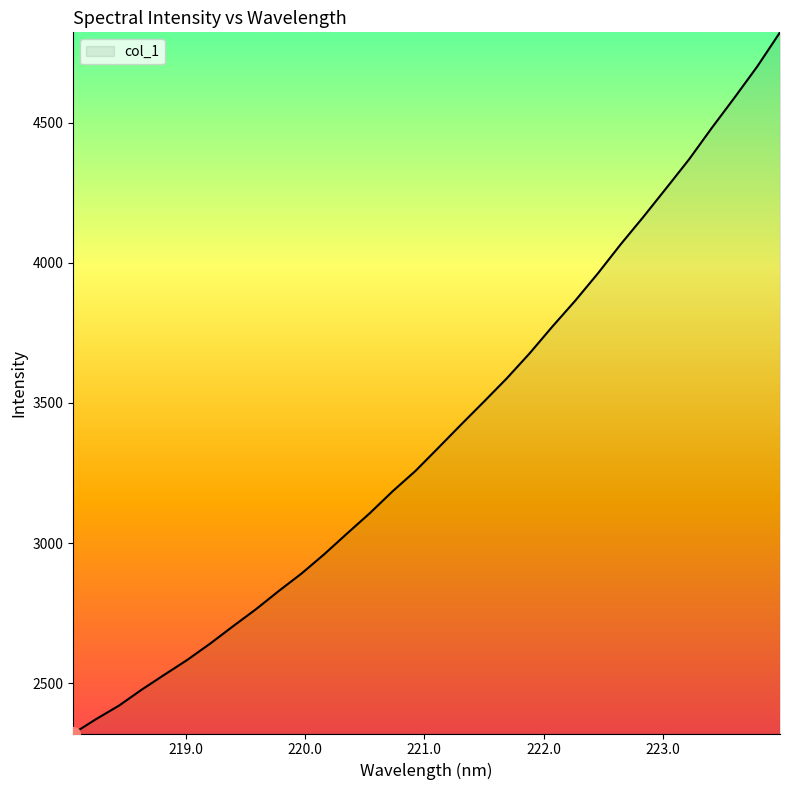

What is the smallest value displayed?

2321.1